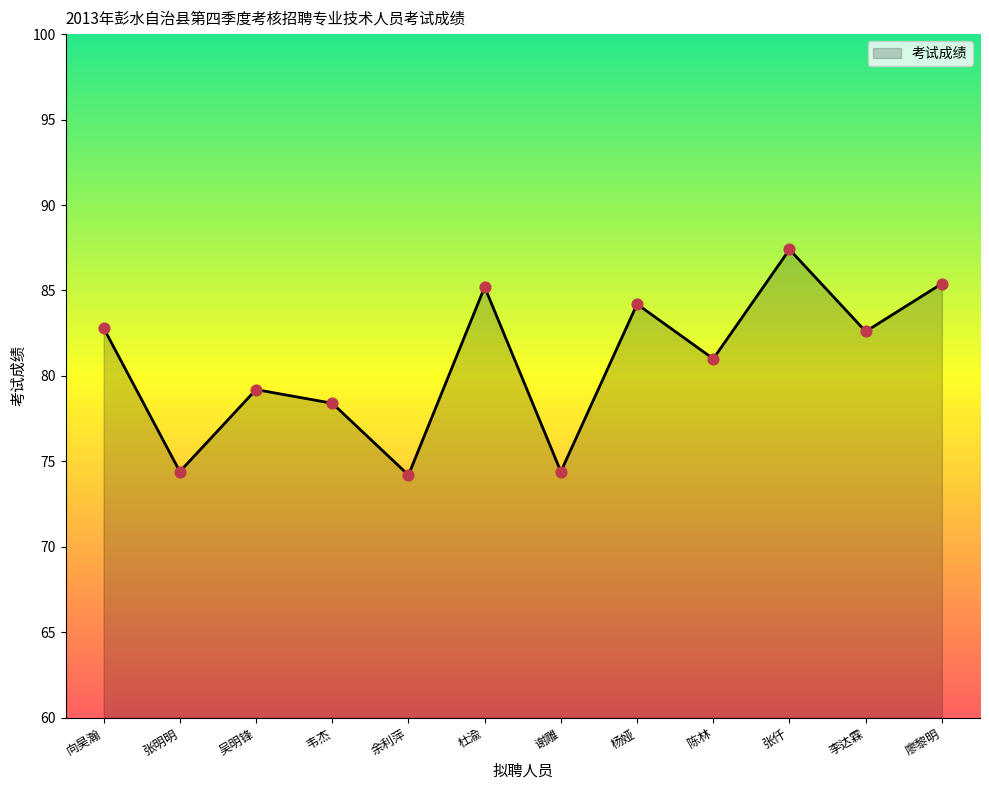

Approximately how many times larger is the value at 谢雕 compared to 廖黎明?

0.9